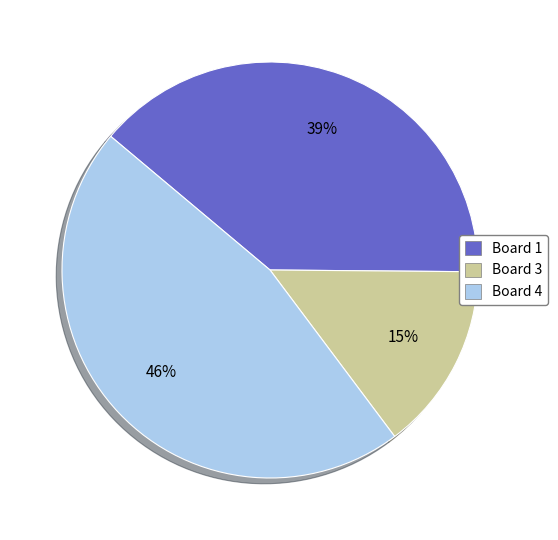

Which slice is the largest?

Board 4